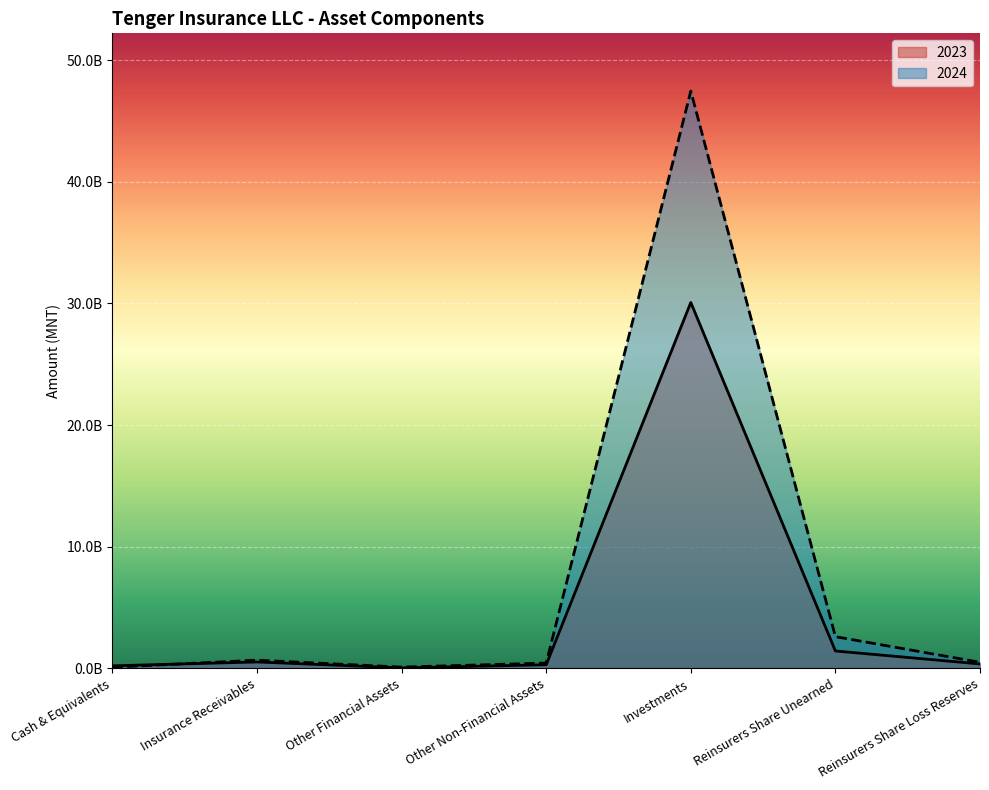

How many interior local peaks does the 2024 series have?

2